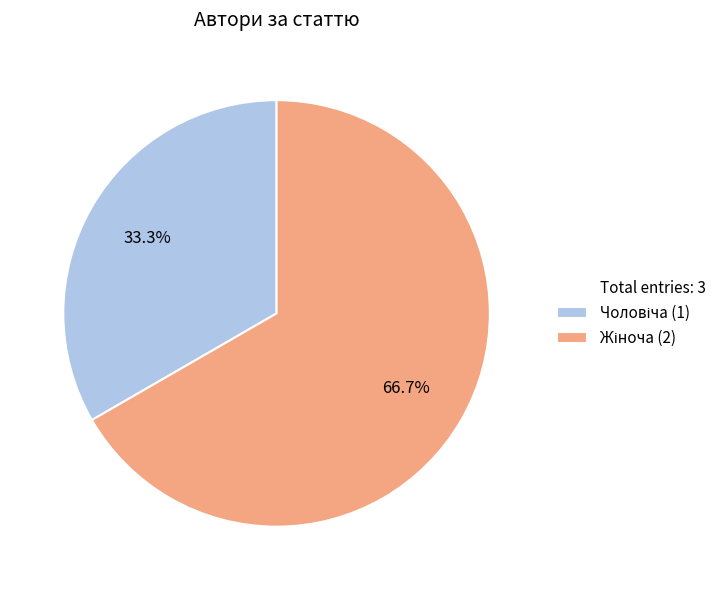

Does any single category account for the majority?

Yes